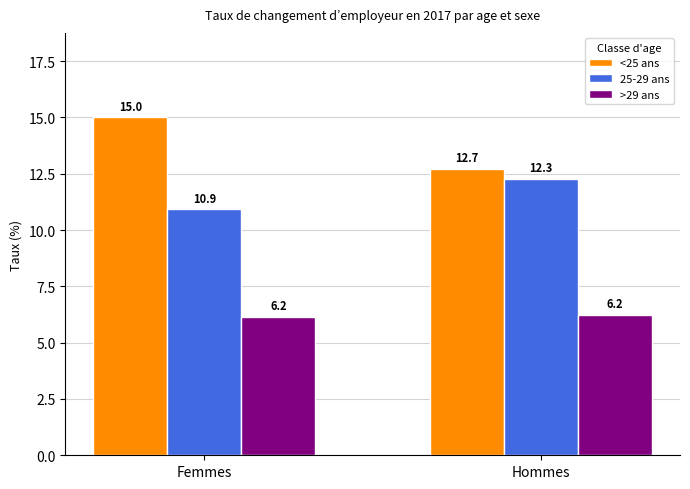

Reading left to right, list all the values displayed in this chart.

<25 ans: 15.0	12.7
25-29 ans: 10.9	12.3
>29 ans: 6.2	6.2